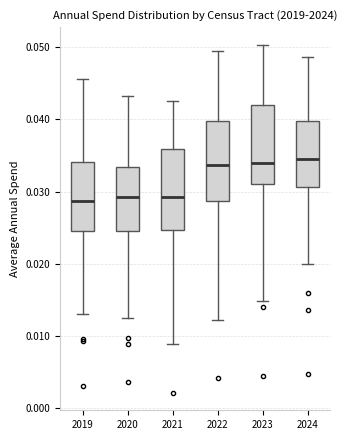

Where is the upper edge of the box at x = 2019 on the y-axis? The values are not printed on the chart, so give them approximately, as read against the axis.

0.034